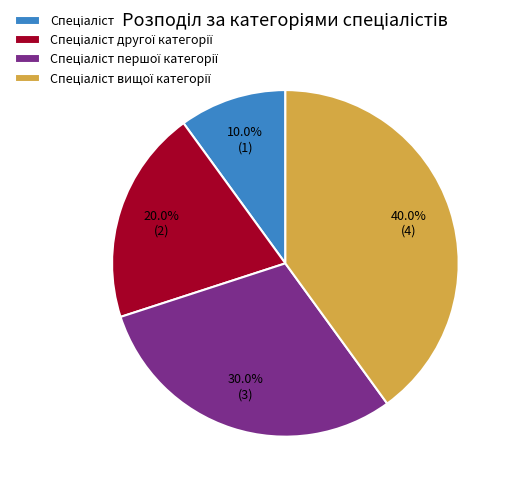

Is there any slice that represents more than half of the pie?

No